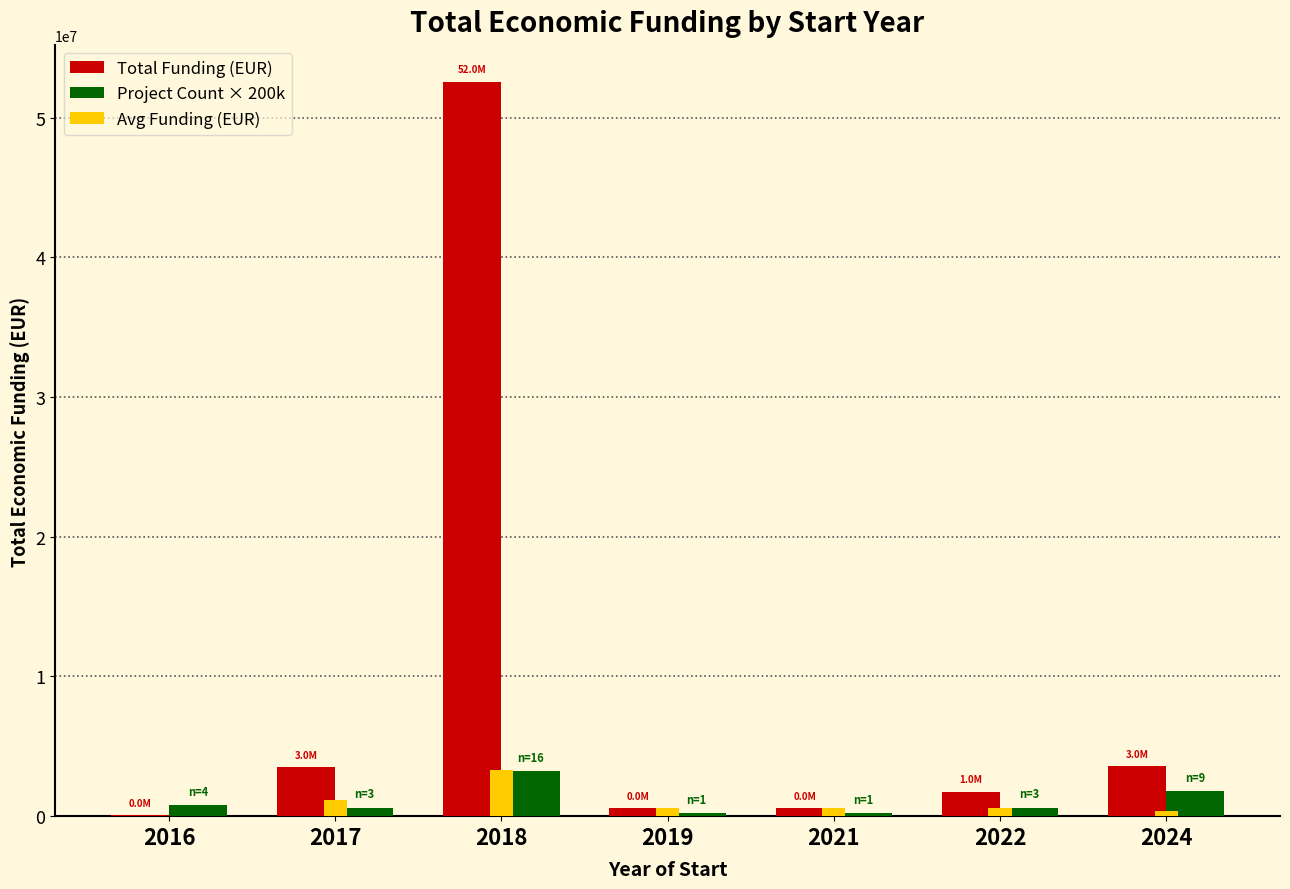

The Project Count × 200k series shows 200000 at 2019. True or false?

True